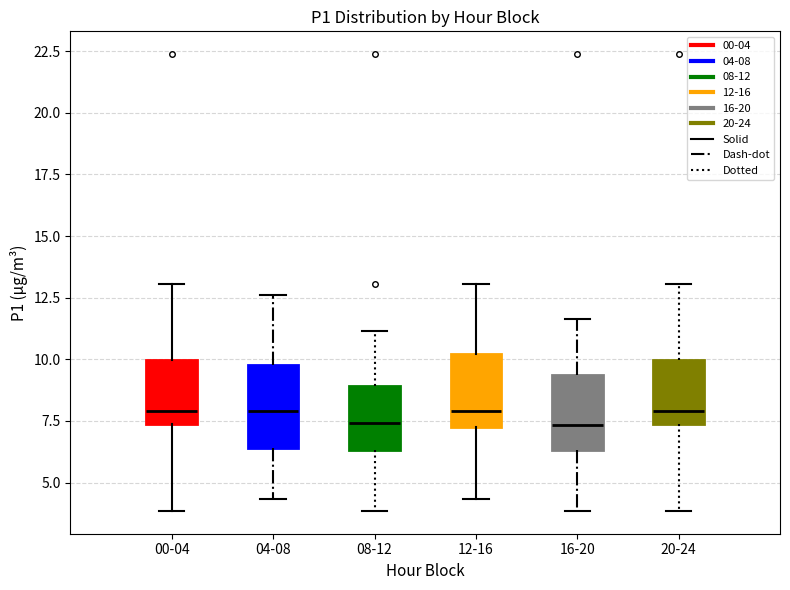

Reading left to right, transcribe this box plot: for each box, give where its median line is, the range the box spans, and where its two whiskers end, as read against the y-axis. The values are not printed on the chart, so give them approximately, as read against the axis.

00-04: median 8.0, box 7.5 to 10.0, whiskers 4.0 to 13.0
04-08: median 8.0, box 6.5 to 10.0, whiskers 4.5 to 12.5
08-12: median 7.5, box 6.5 to 9.0, whiskers 4.0 to 11.0
12-16: median 8.0, box 7.0 to 10.0, whiskers 4.5 to 13.0
16-20: median 7.5, box 6.5 to 9.5, whiskers 4.0 to 11.5
20-24: median 8.0, box 7.5 to 10.0, whiskers 4.0 to 13.0